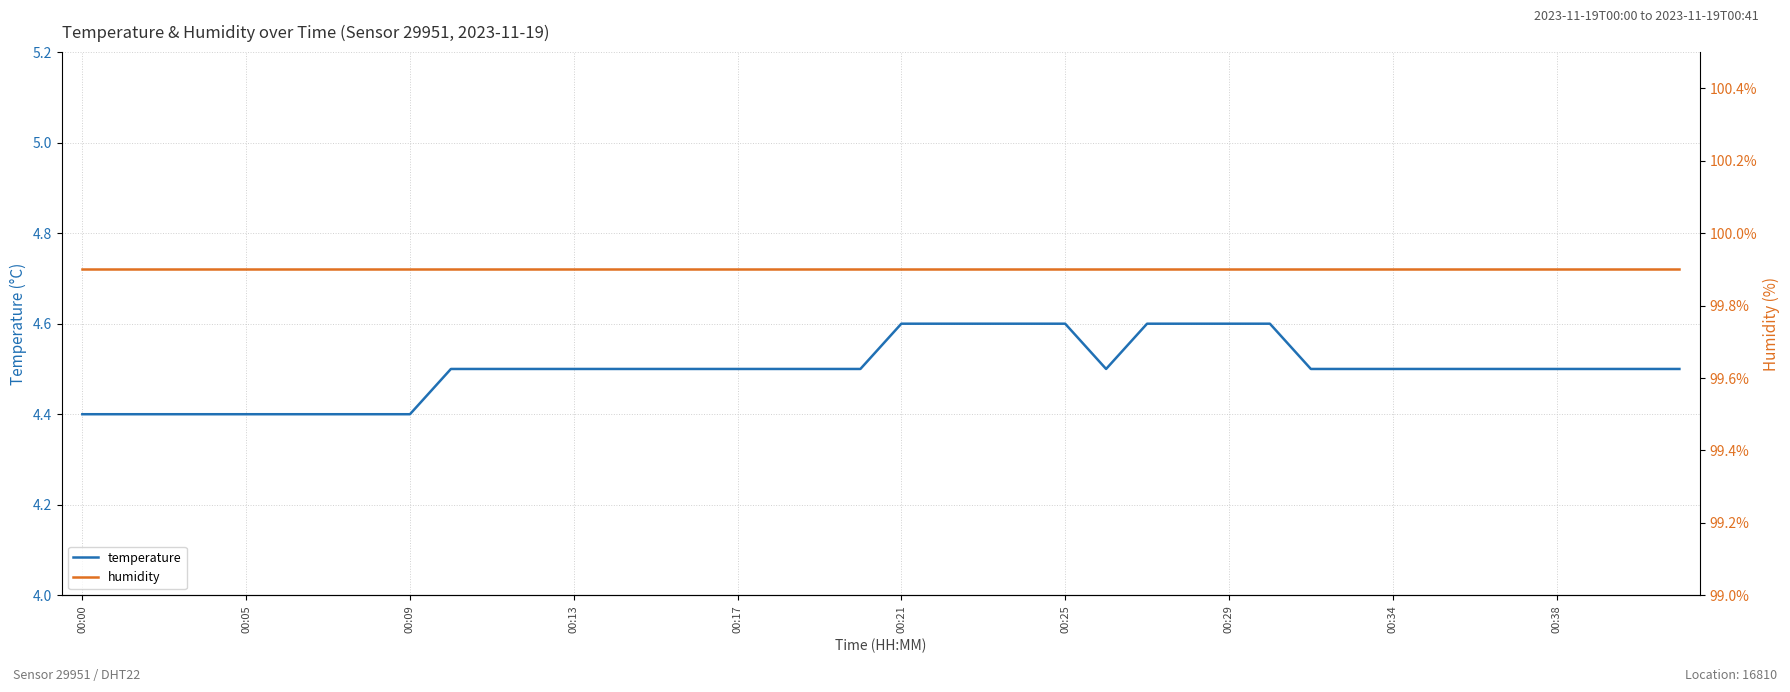

What is the maximum value for temperature?

4.6